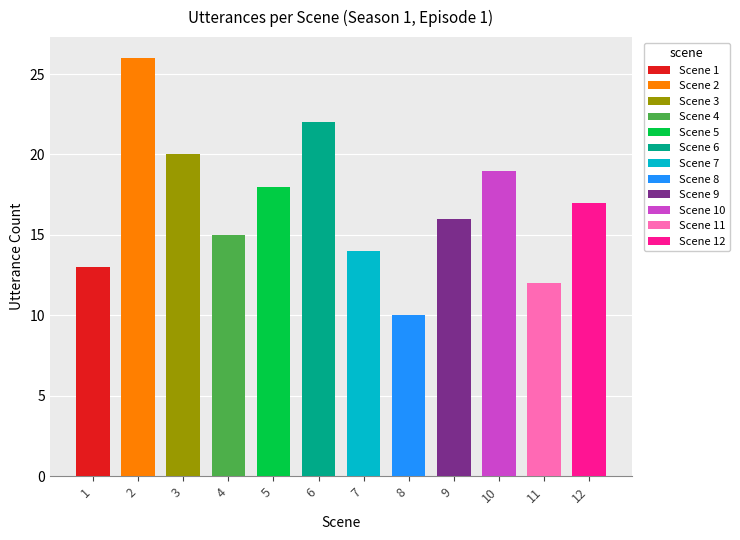

What is the value of the 7th bar from the left?

14